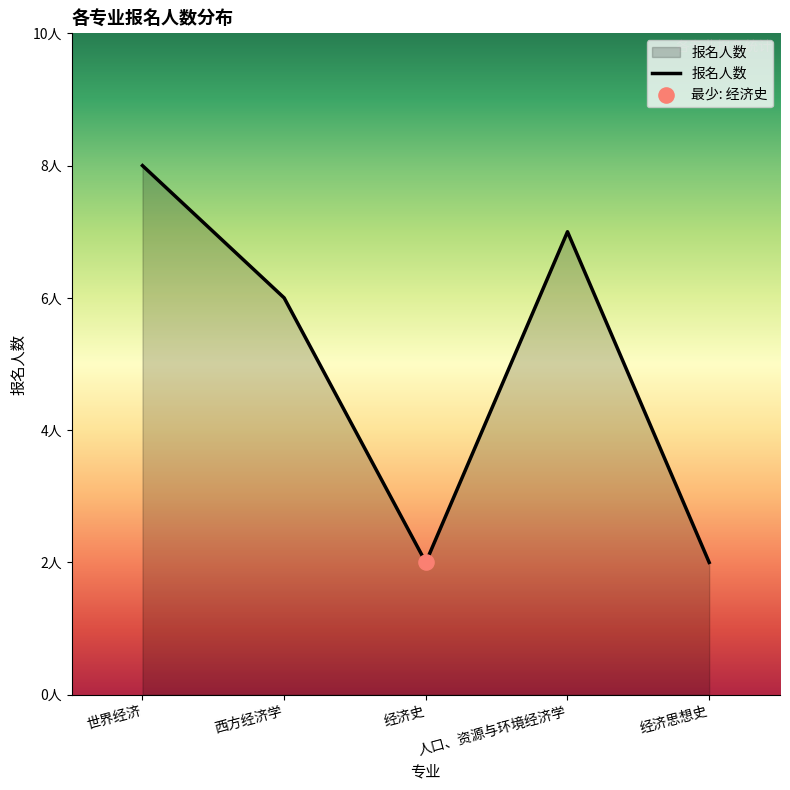

What is the ratio of the value at 经济思想史 to the value at 世界经济?

0.2